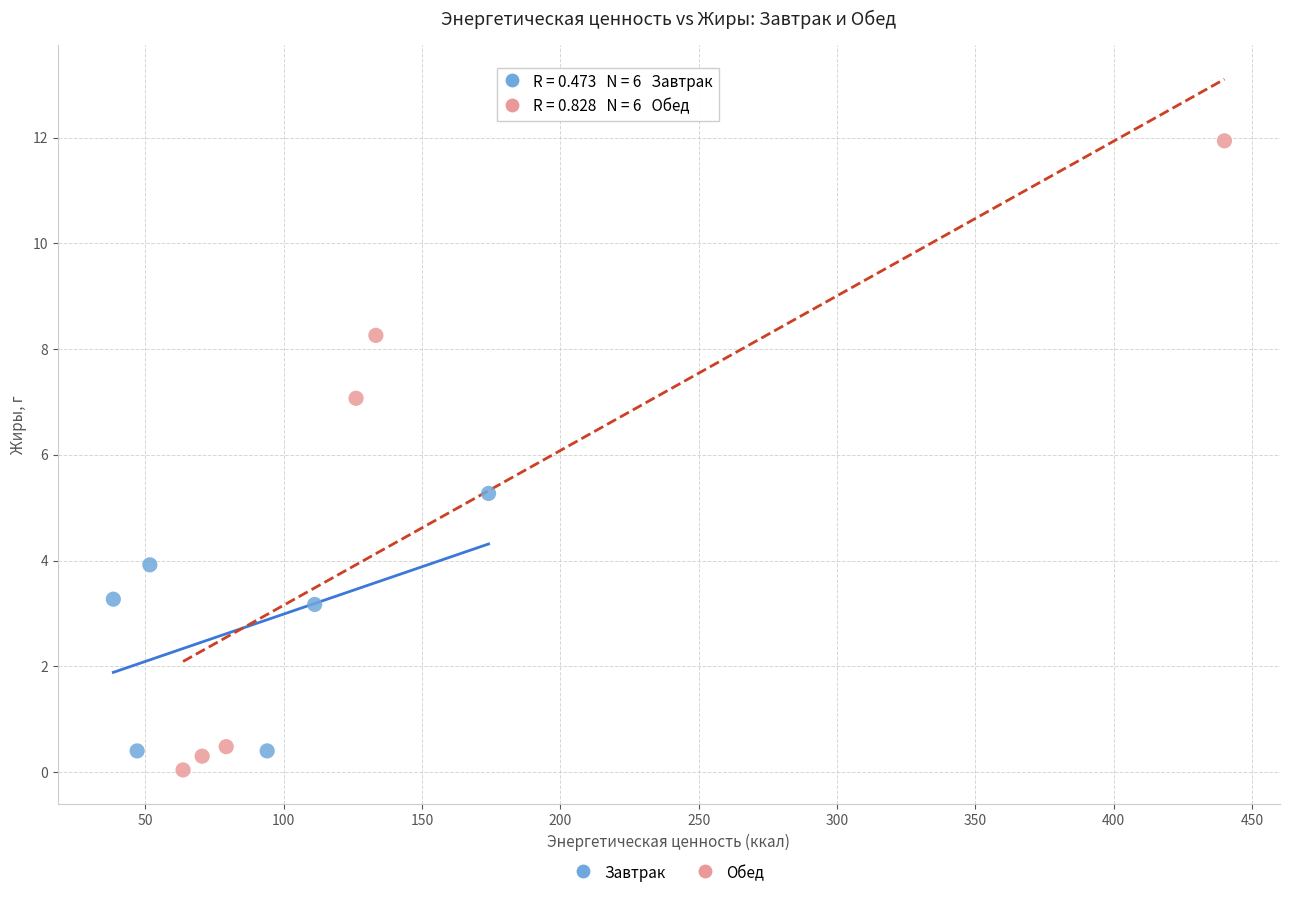

Which series reaches the maximum Y coordinate?

Обед